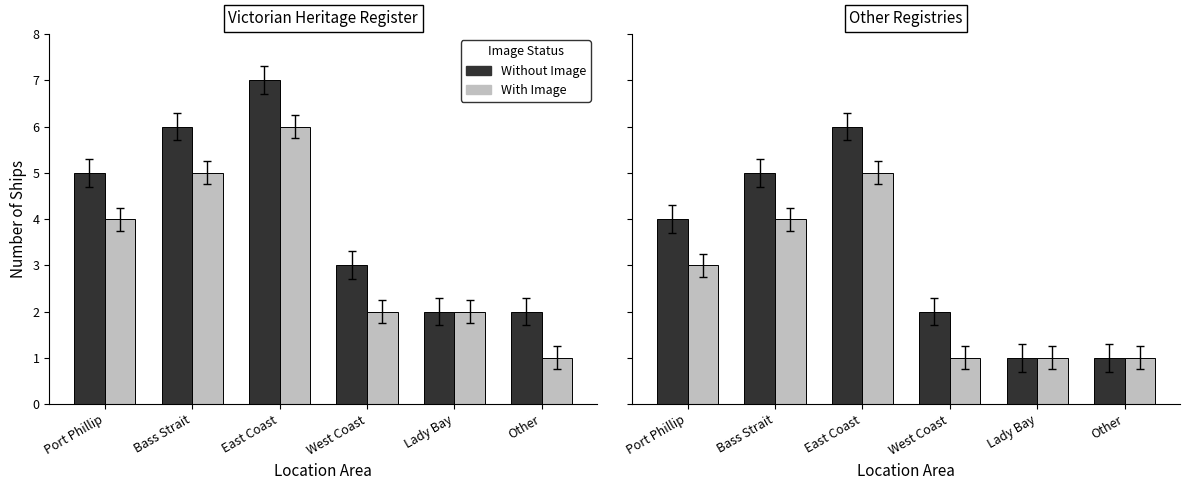

What are all the series names shown in the legend?

Without Image, With Image